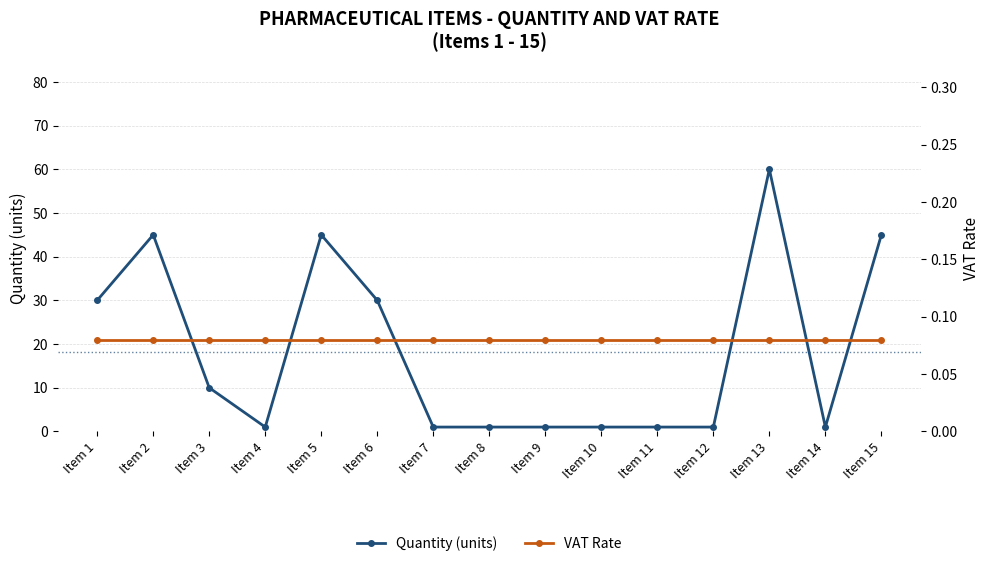

Reading left to right, what are all the values shown in this chart?

Quantity (units): Item 1=30.0	Item 2=45.0	Item 3=10.0	Item 4=1.0	Item 5=45.0	Item 6=30.0	Item 7=1.0	Item 8=1.0	Item 9=1.0	Item 10=1.0	Item 11=1.0	Item 12=1.0	Item 13=60.0	Item 14=1.0	Item 15=45.0
VAT Rate: Item 1=0.1	Item 2=0.1	Item 3=0.1	Item 4=0.1	Item 5=0.1	Item 6=0.1	Item 7=0.1	Item 8=0.1	Item 9=0.1	Item 10=0.1	Item 11=0.1	Item 12=0.1	Item 13=0.1	Item 14=0.1	Item 15=0.1